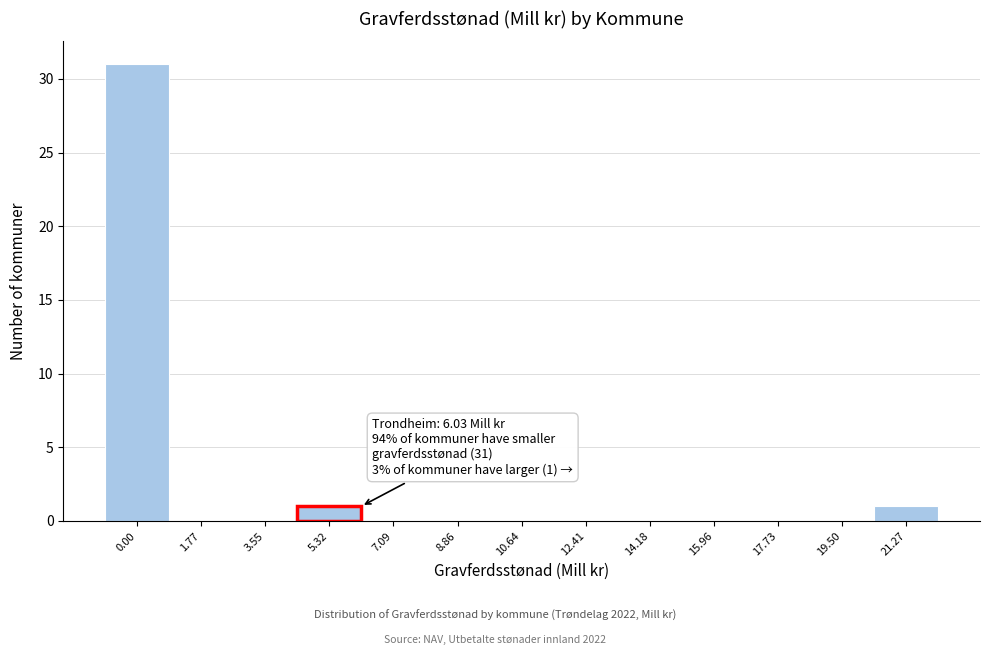

Reading left to right, transcribe all the data shown in this chart.

0.00=31	1.77=0	3.55=0	5.32=1	7.09=0	8.86=0	10.64=0	12.41=0	14.18=0	15.96=0	17.73=0	19.50=0	21.27=1